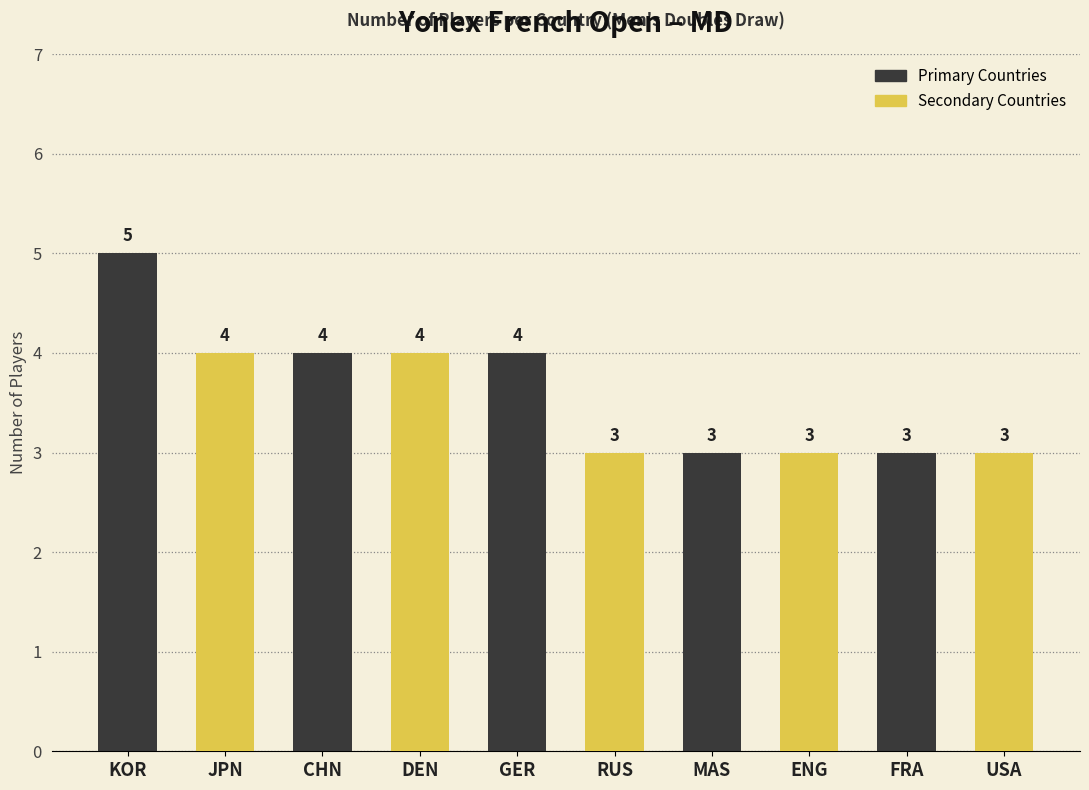

What position from the left is GER?

5